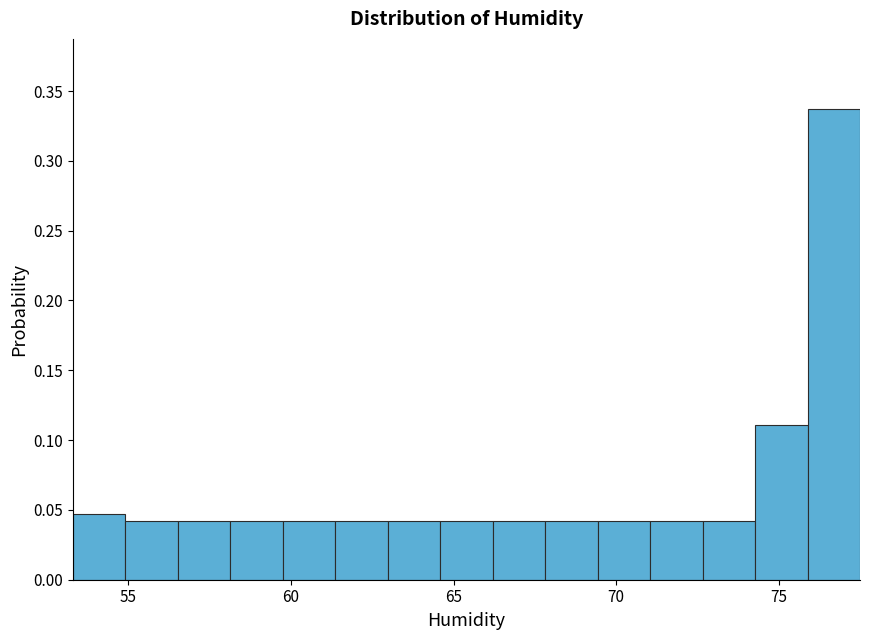

Around what value on the x-axis is the tallest bar? Give the approximate position of its centre, as read against the axis.

76.5